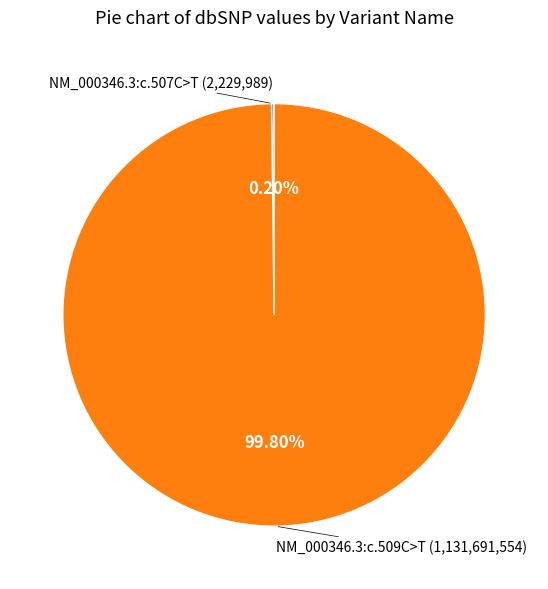

Is there any slice that represents more than half of the pie?

Yes